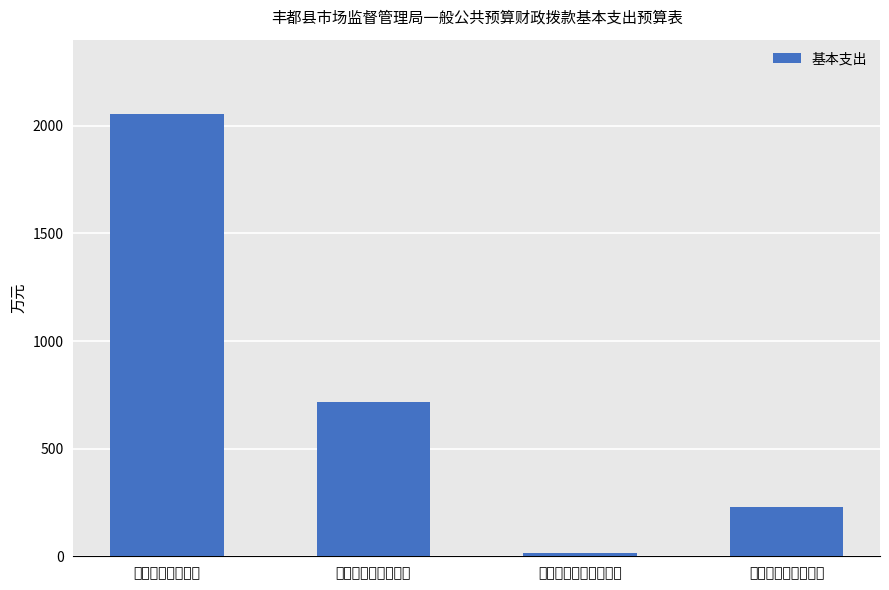

True or false: the data shows 228.7 at 对个人和家庭的补助.

True